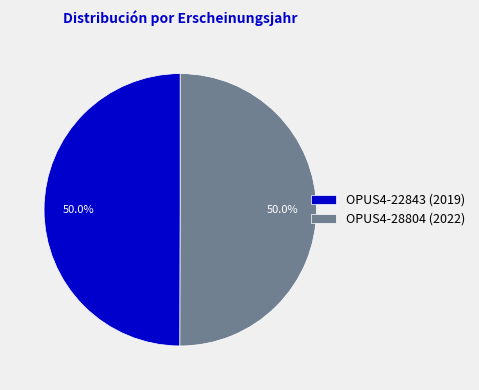

Is the sum of OPUS4-22843 (2019) and OPUS4-28804 (2022) greater than half?

Yes